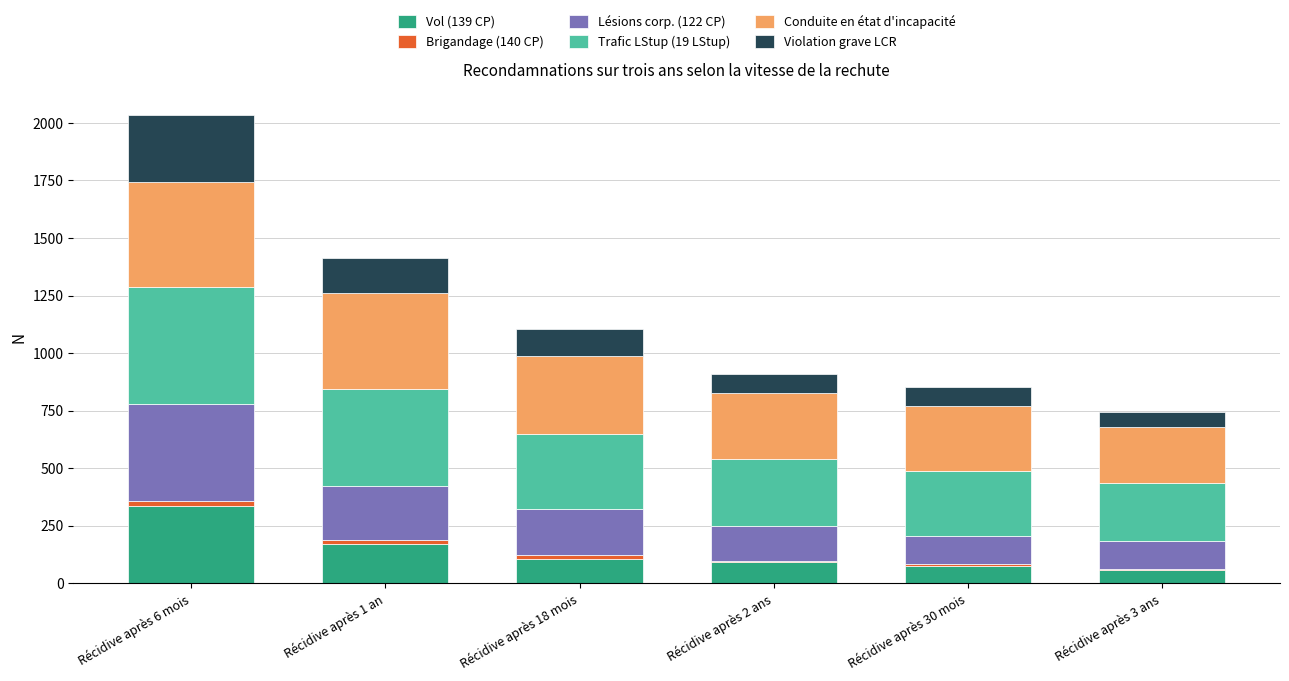

At which category is the sum across all series the highest?

Récidive après 6 mois